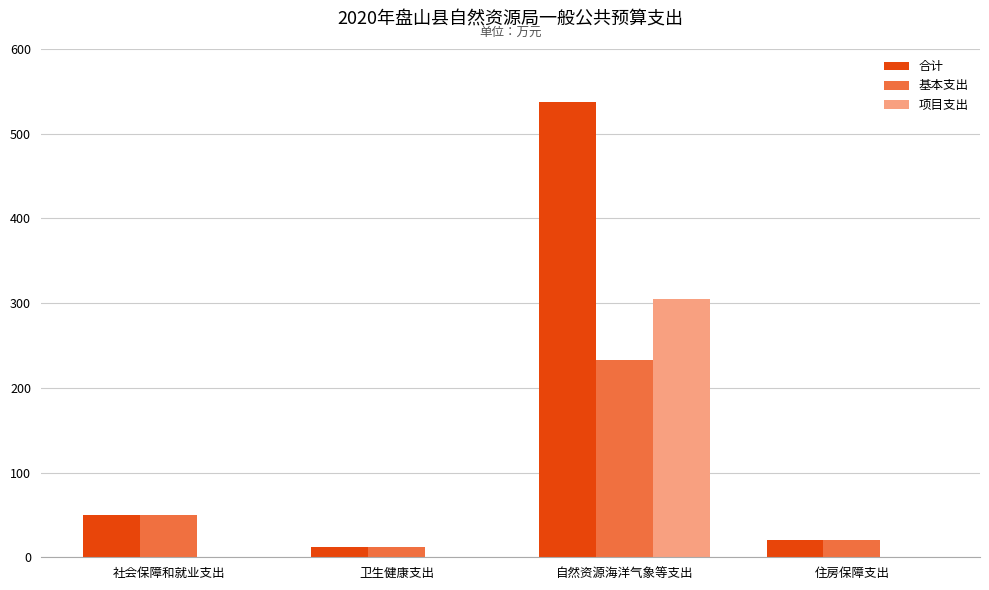

What is the difference between the 合计 values at 卫生健康支出 and 社会保障和就业支出?

37.2